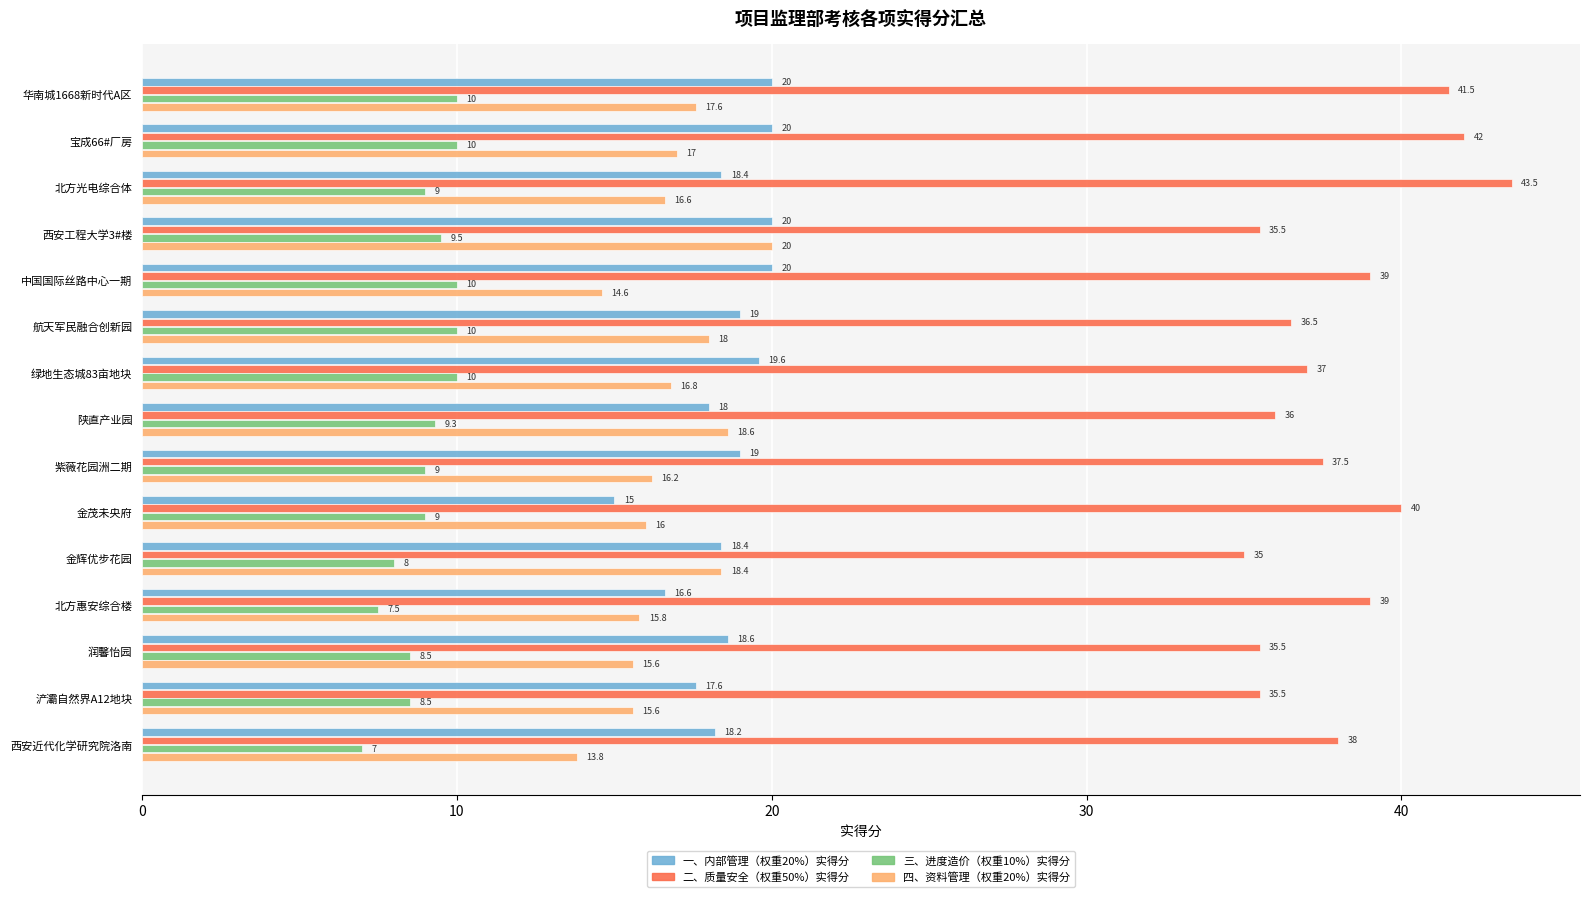

Which series changed the most between 紫薇花园洲二期 and 金茂未央府?

一、内部管理（权重20%）实得分